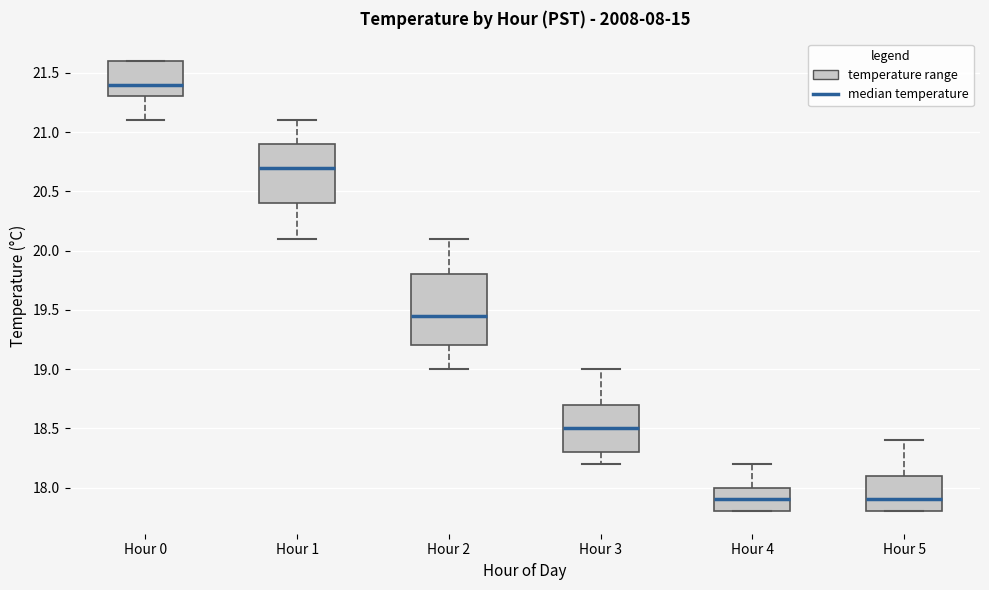

Reading left to right, read every box against the y-axis: the position of its median line, the range the box covers, and the ends of its whiskers. The values are not printed on the chart, so give them approximately, as read against the axis.

Hour 0: median 21.40, box 21.30 to 21.60, whiskers 21.10 to 21.60
Hour 1: median 20.70, box 20.40 to 20.90, whiskers 20.10 to 21.10
Hour 2: median 19.45, box 19.20 to 19.80, whiskers 19.00 to 20.10
Hour 3: median 18.50, box 18.30 to 18.70, whiskers 18.20 to 19.00
Hour 4: median 17.90, box 17.80 to 18.00, whiskers 17.80 to 18.20
Hour 5: median 17.90, box 17.80 to 18.10, whiskers 17.80 to 18.40